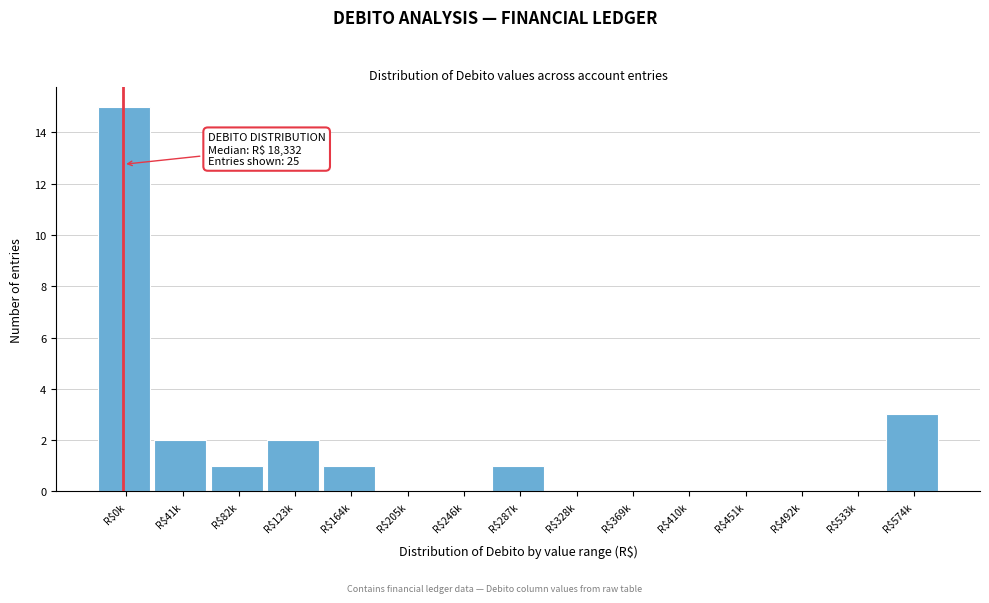

What is the sum of all values?

25